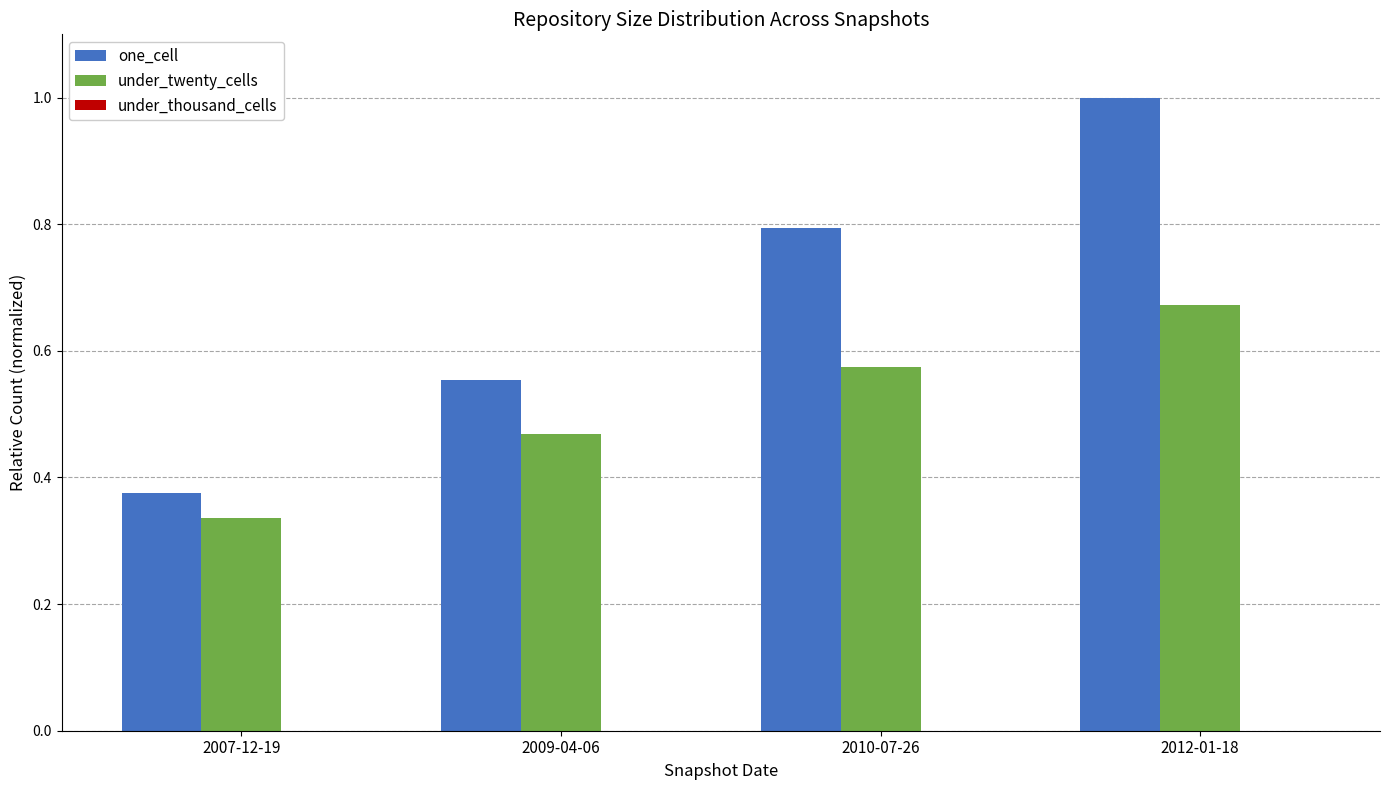

Are the bars horizontal?

No